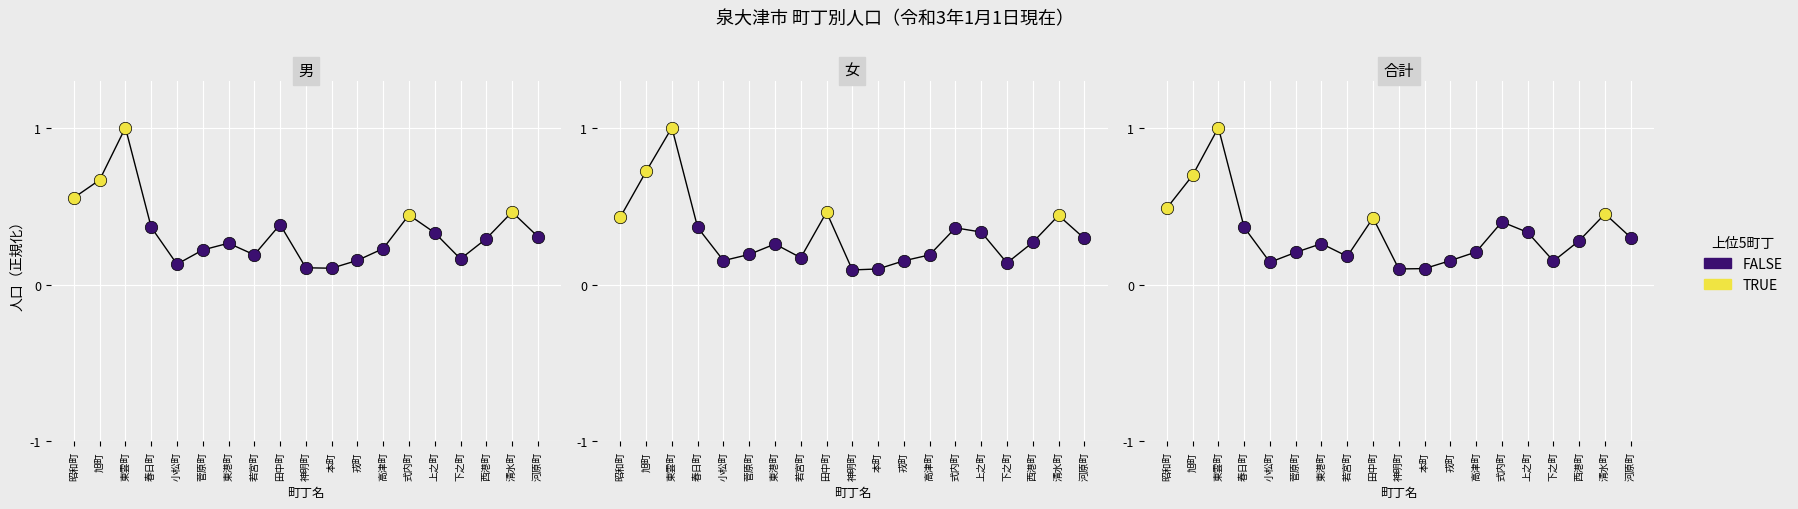

What is the total value across all series at 小松町?

0.4